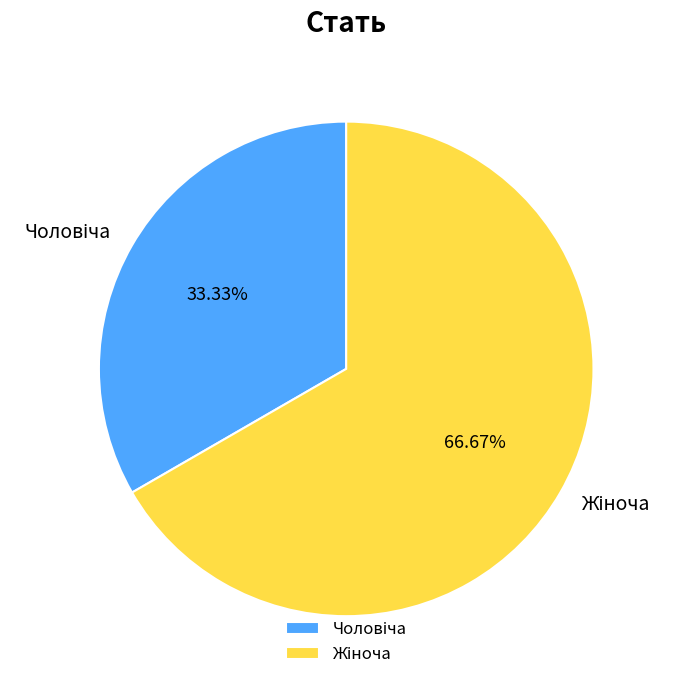

Is there a majority slice in this chart?

Yes